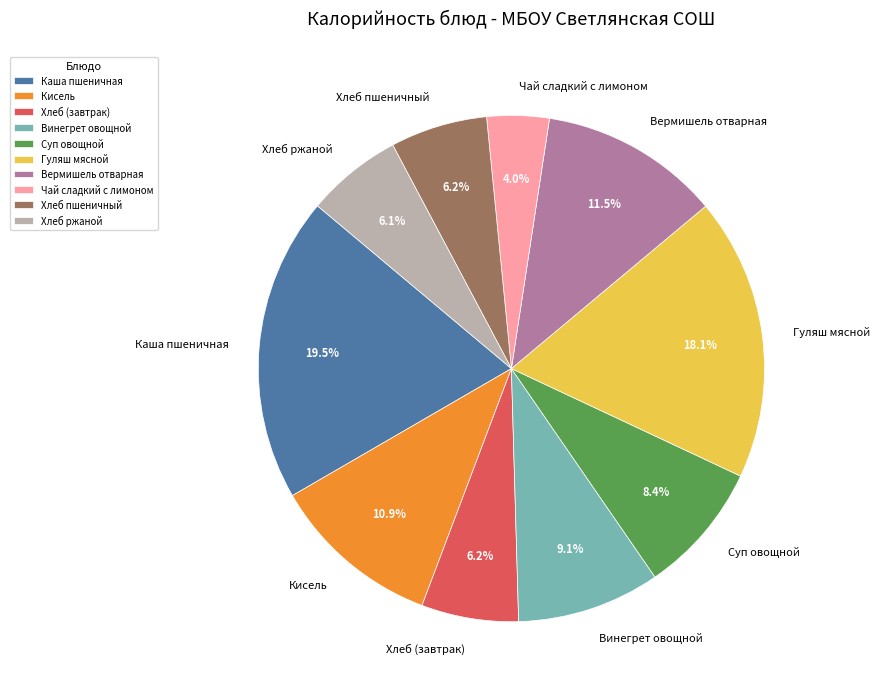

What percentage is NOT represented by Винегрет овощной?

90.9%